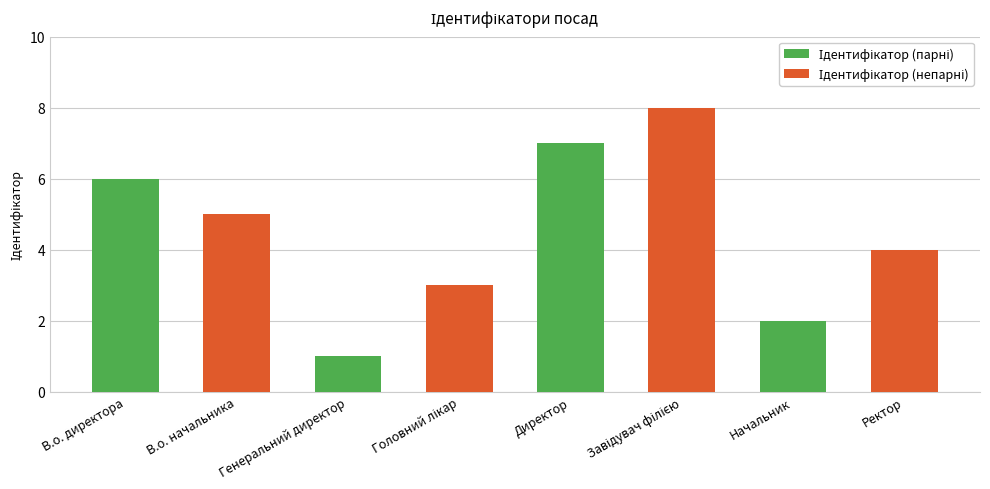

At which category does the chart reach its peak across all series?

Директор